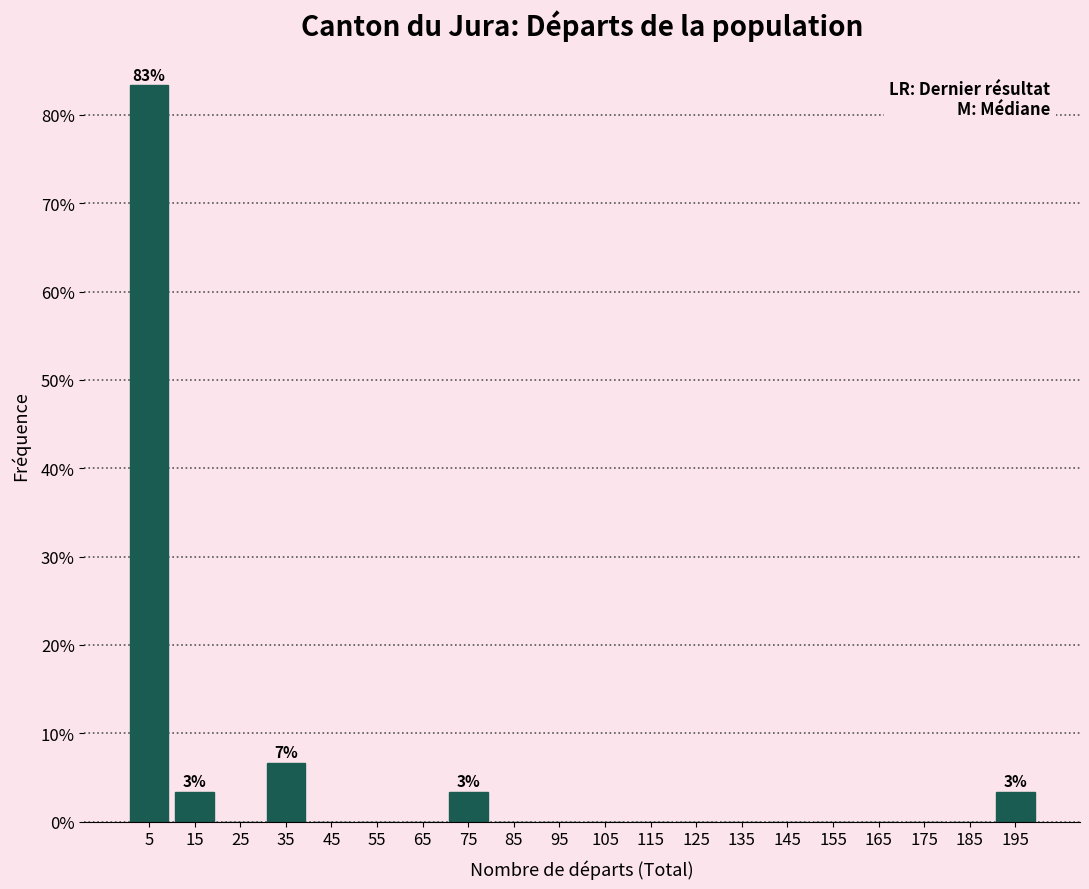

Over which range of the x-axis is the bar tallest?

0 to 10